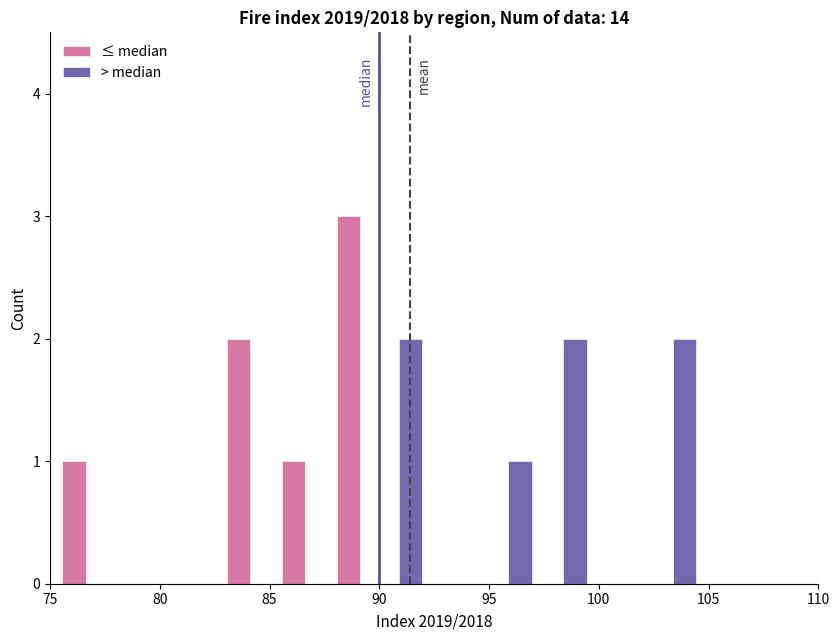

What is the height of the > median bar covering 90.0 to 92.5 on the x-axis? The values are not printed on the chart, so give them approximately, as read against the axis.

2